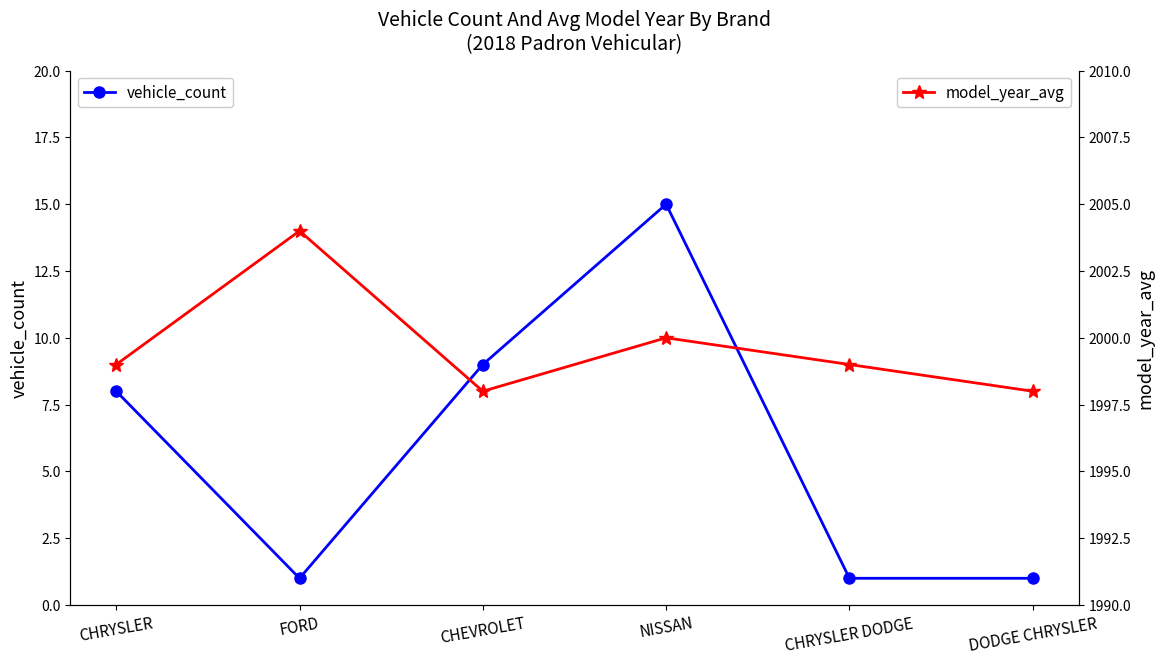

True or false: vehicle_count and model_year_avg cross at least once.

False